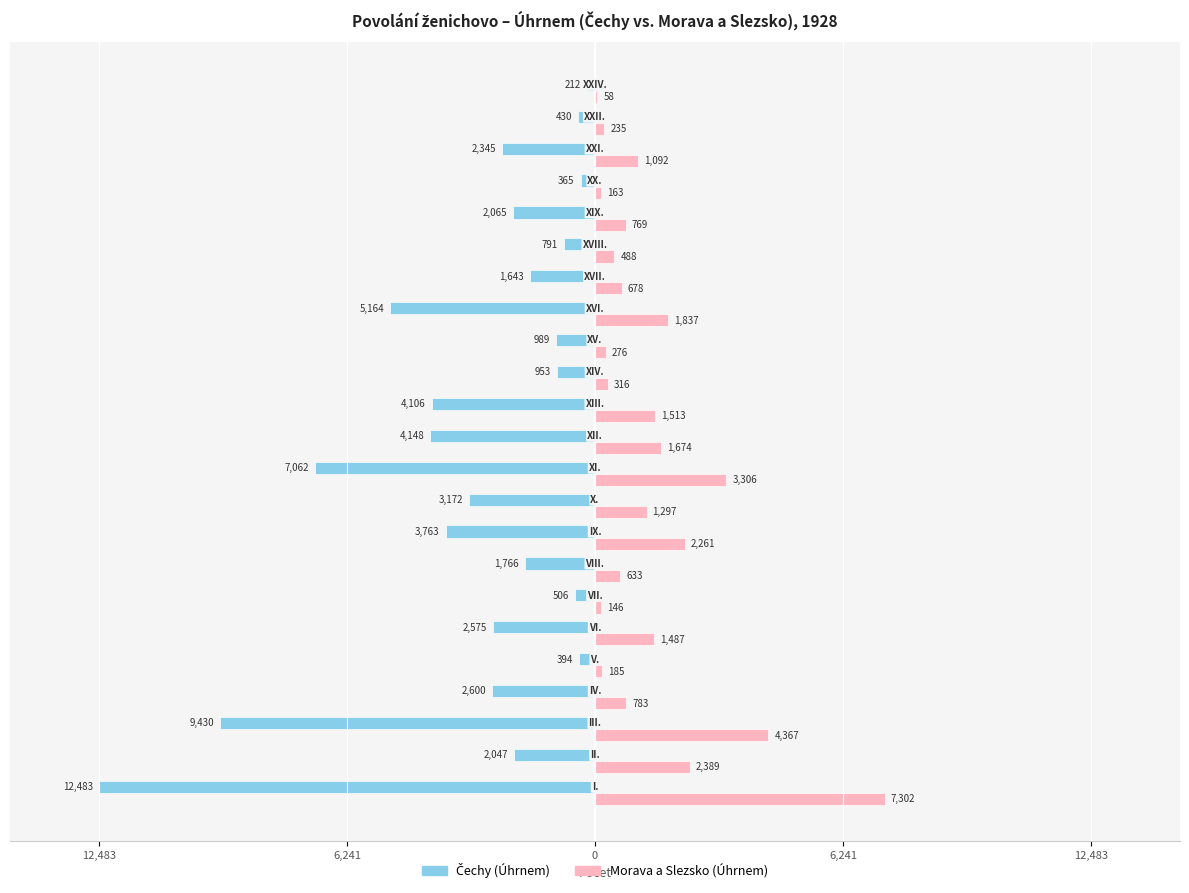

How many series are shown in this chart?

2